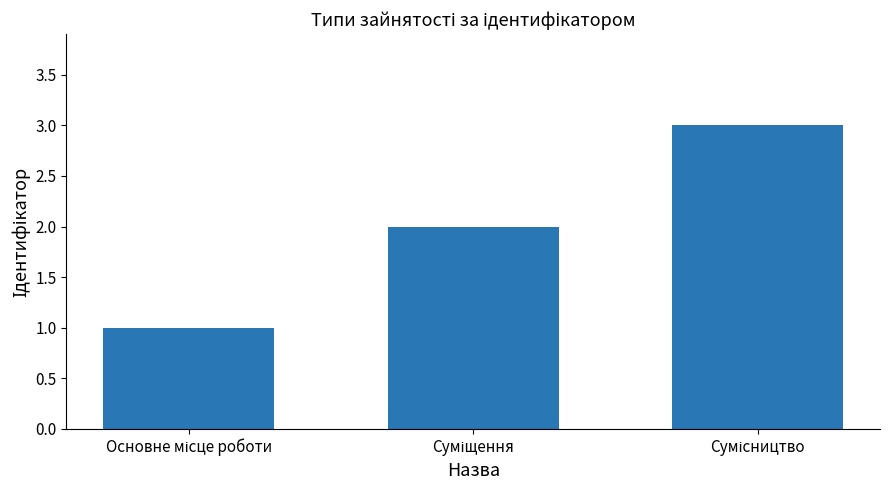

What is the maximum value shown in the chart?

3